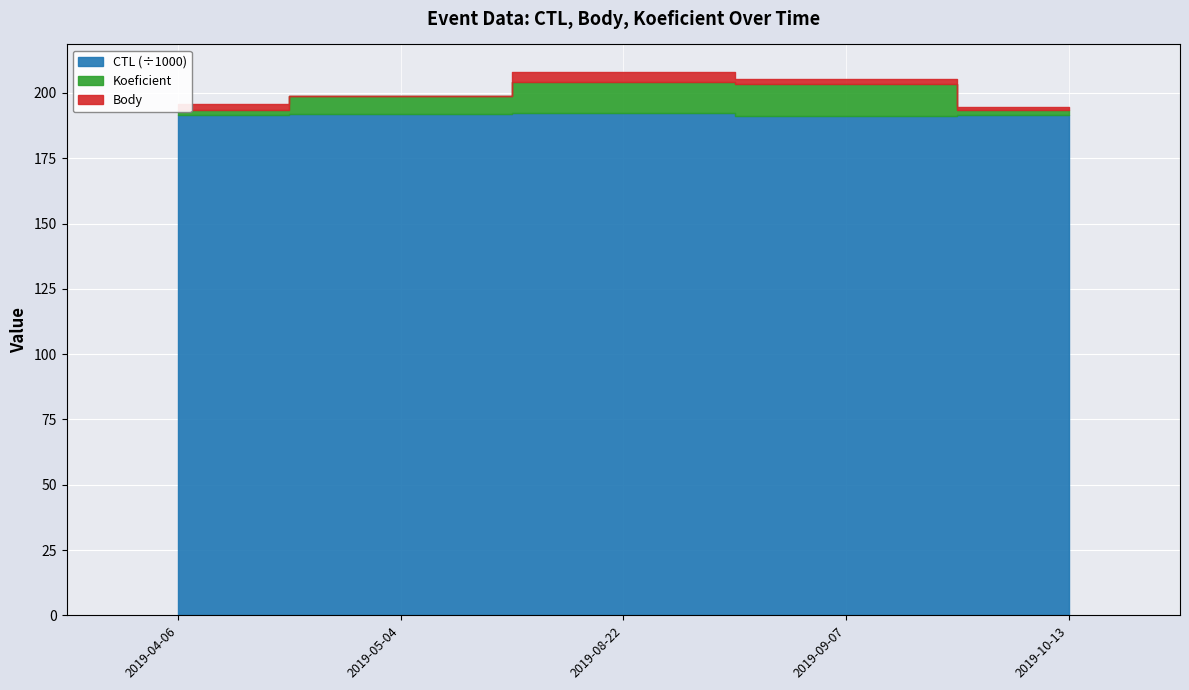

Which series has the largest range (max minus min)?

Koeficient